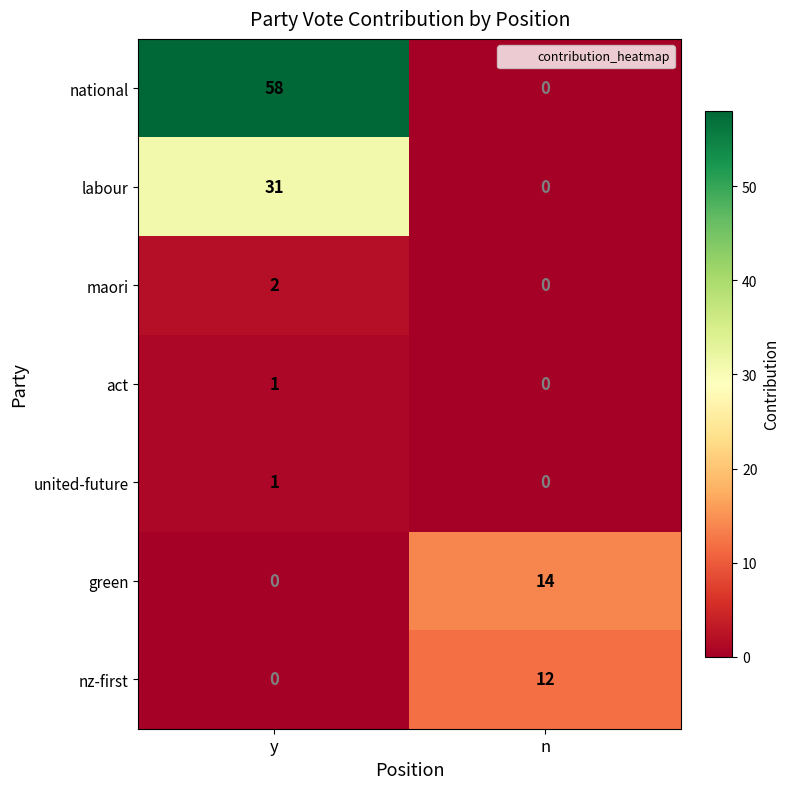

What is the difference between the national values at n and y?

58